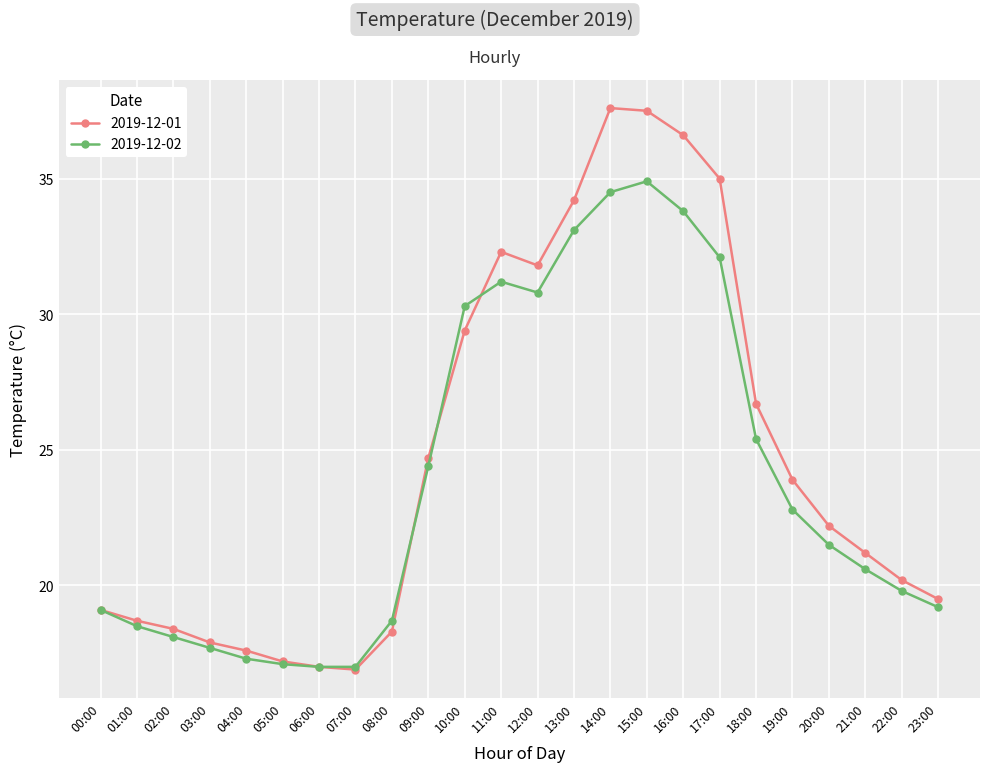

Is this an area chart (filled region under the line)?

No